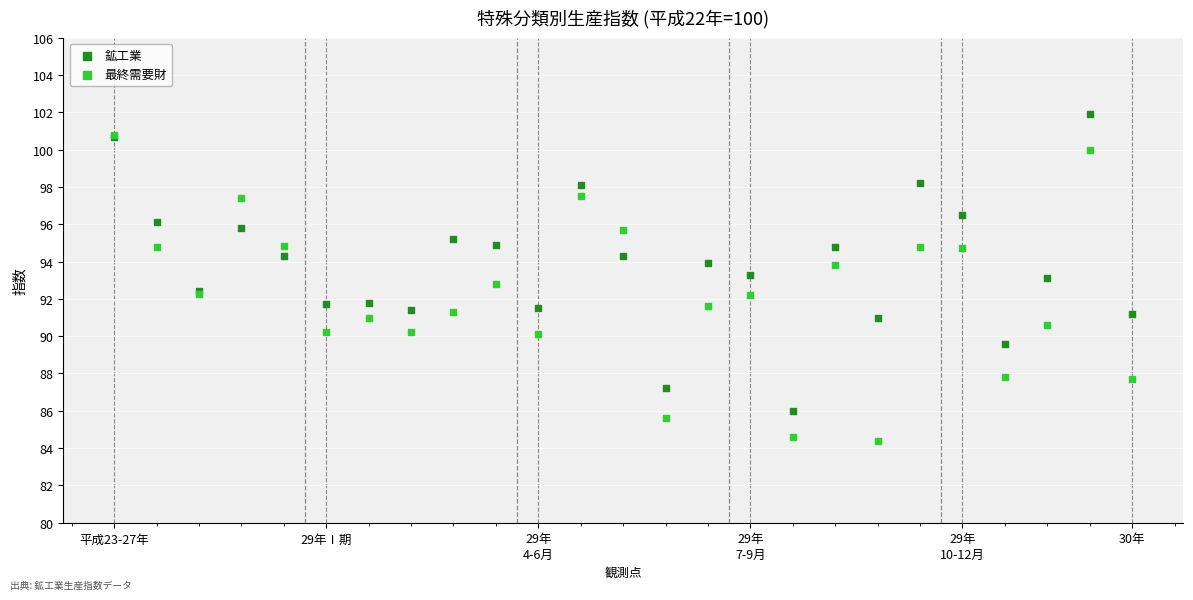

What are all the series names shown in the legend?

鉱工業, 最終需要財